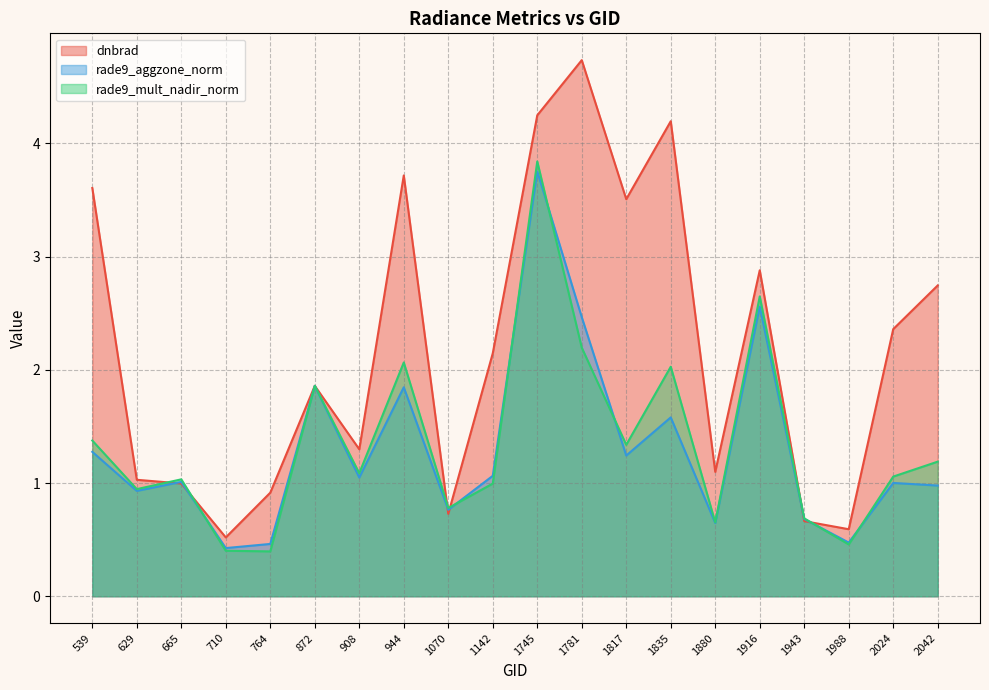

How many data points in rade9_aggzone_norm are less than 1?

8